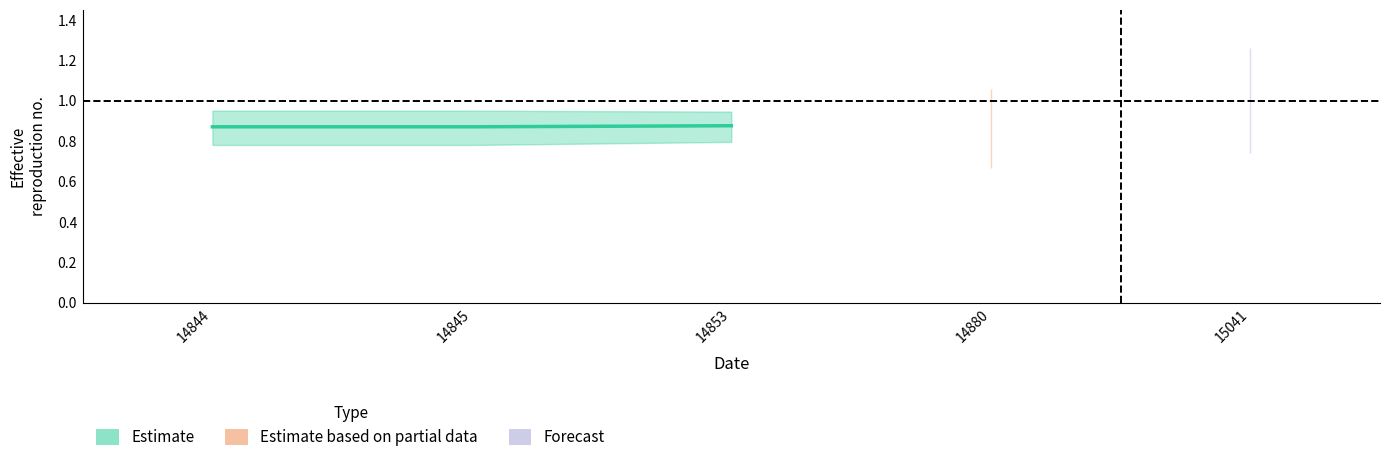

List the labels in order of value, smallest first.

14844, 14845, 14853